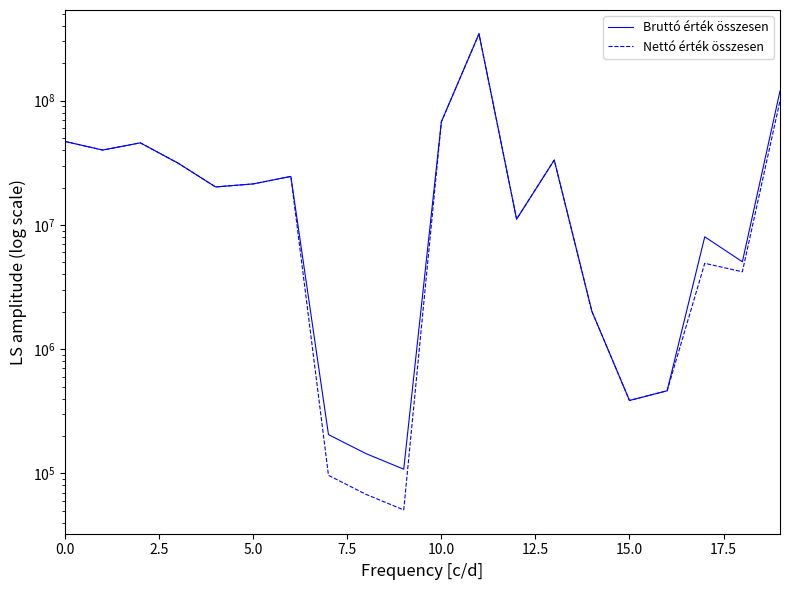

Does the chart have visible grid lines?

No